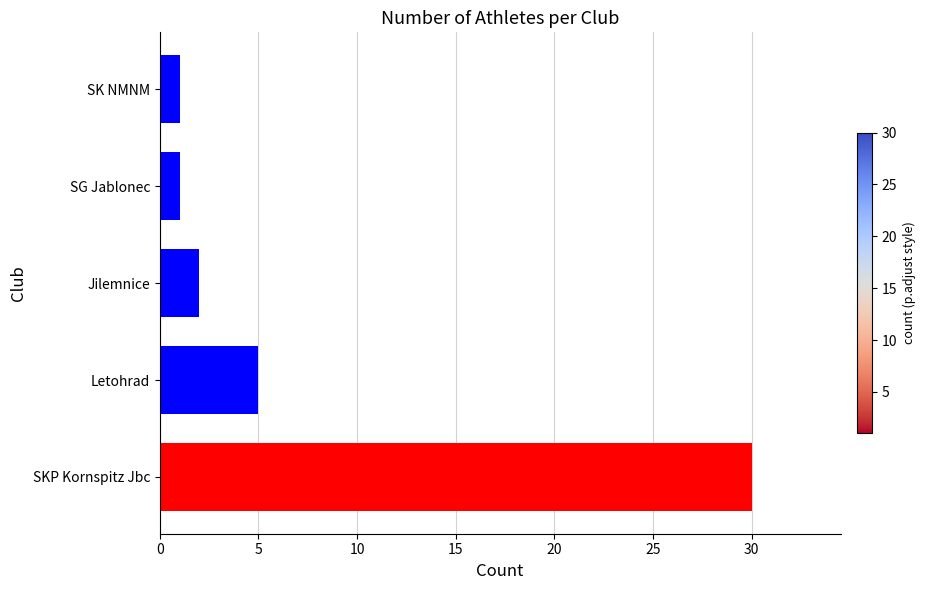

What is the smallest value displayed?

1